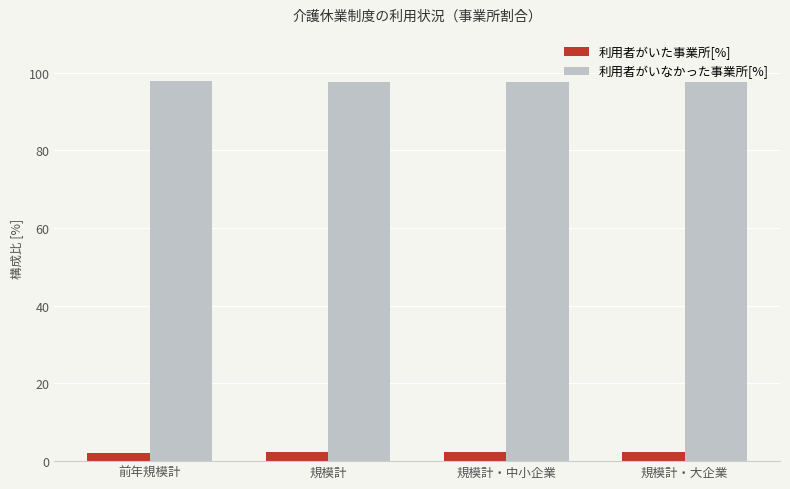

What is the difference between the 利用者がいなかった事業所[%] values at 前年規模計 and 規模計・大企業?

0.3